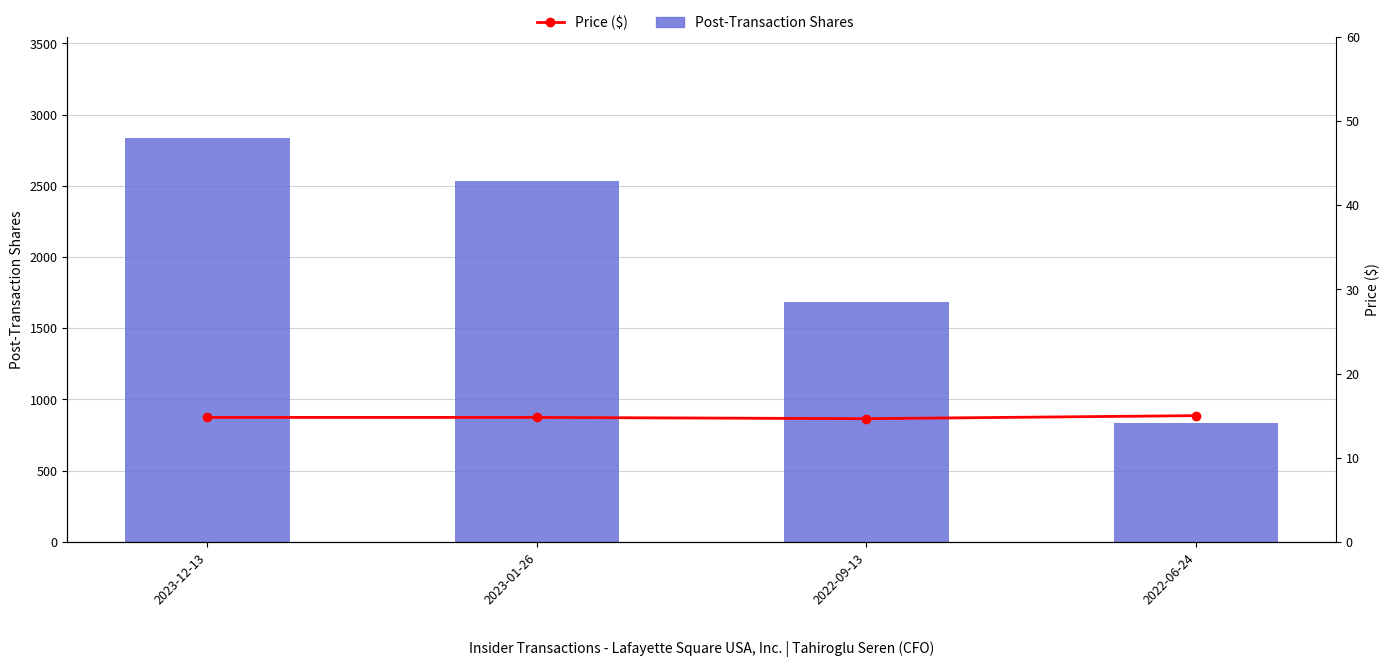

At which category is the sum across all series the highest?

2023-12-13